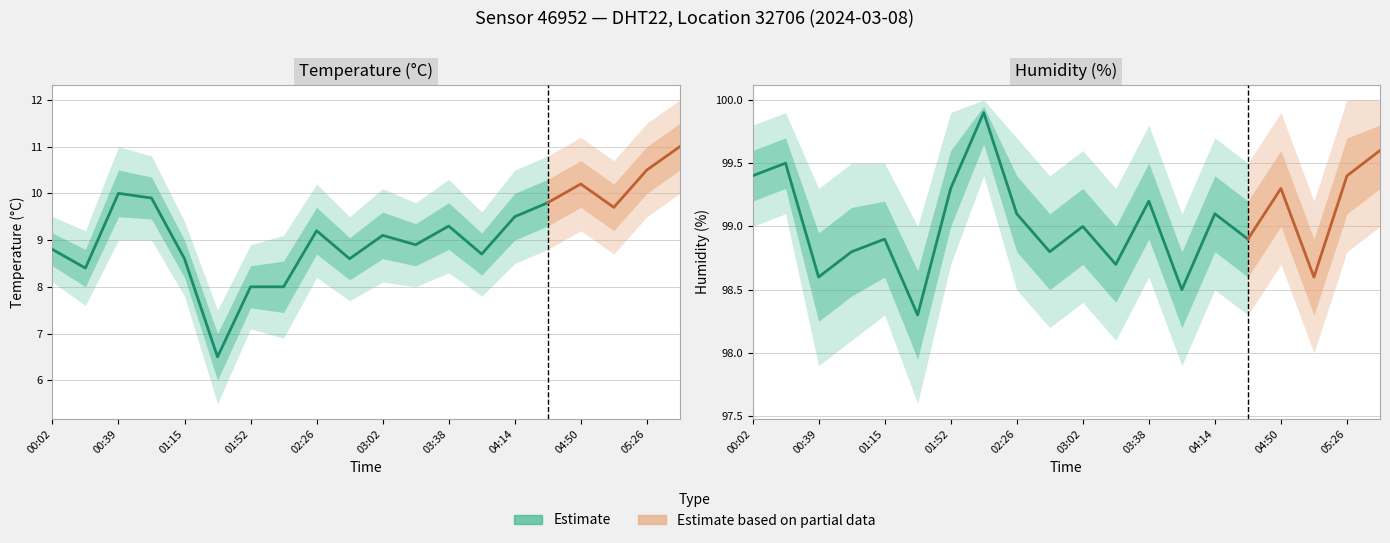

How many interior local valleys does the hum_lower series have?

7